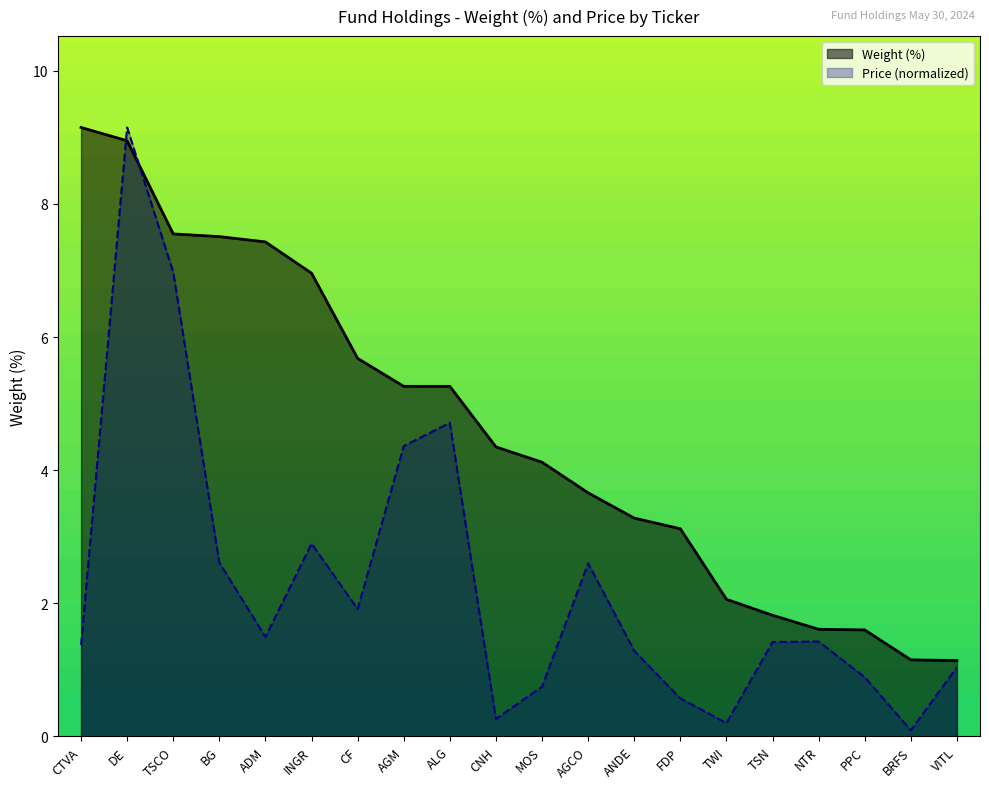

Reading right to left, transcribe all the data shown in this chart.

Weight (%): 1.1	1.1	1.6	1.6	1.8	2.1	3.1	3.3	3.7	4.1	4.3	5.3	5.3	5.7	7.0	7.4	7.5	7.5	8.9	9.2
Price: 1.0	0.1	0.9	1.4	1.4	0.2	0.6	1.3	2.6	0.7	0.3	4.7	4.4	1.9	2.9	1.5	2.6	7.0	9.2	1.4